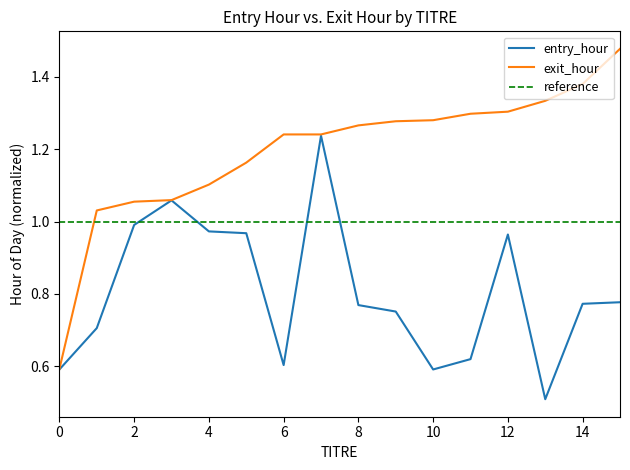

List the labels in order of exit_hour value, smallest first.

0, 1, 2, 3, 4, 5, 6, 7, 8, 9, 10, 11, 12, 13, 14, 15